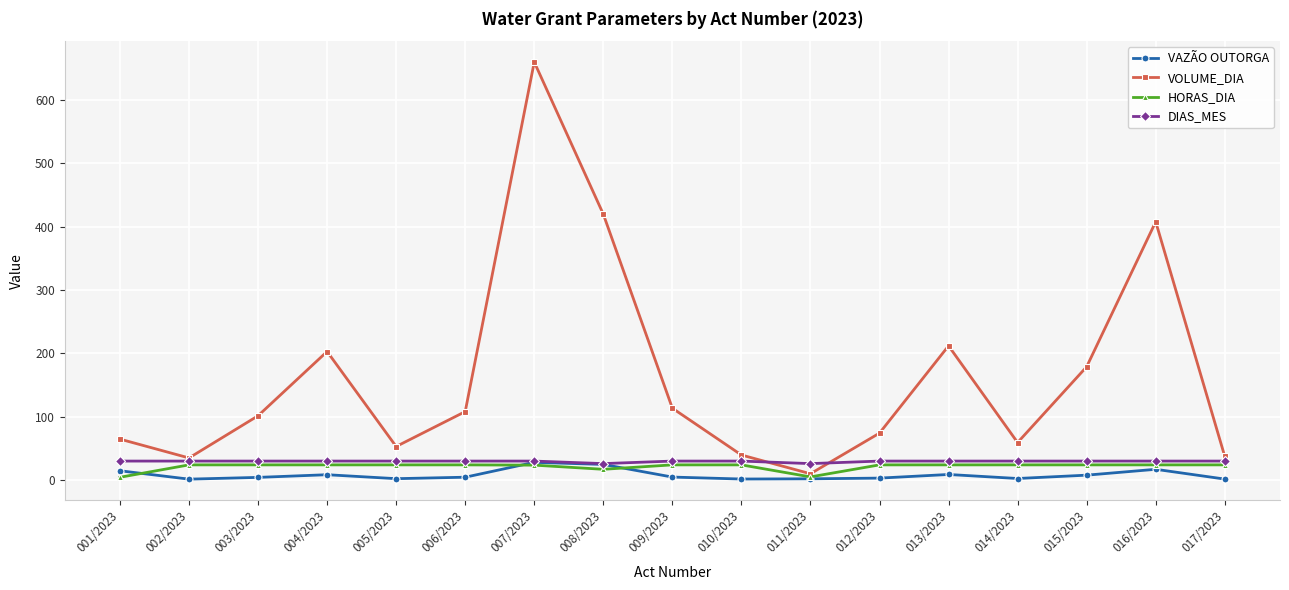

What is the label of the 10th point from the right?

008/2023